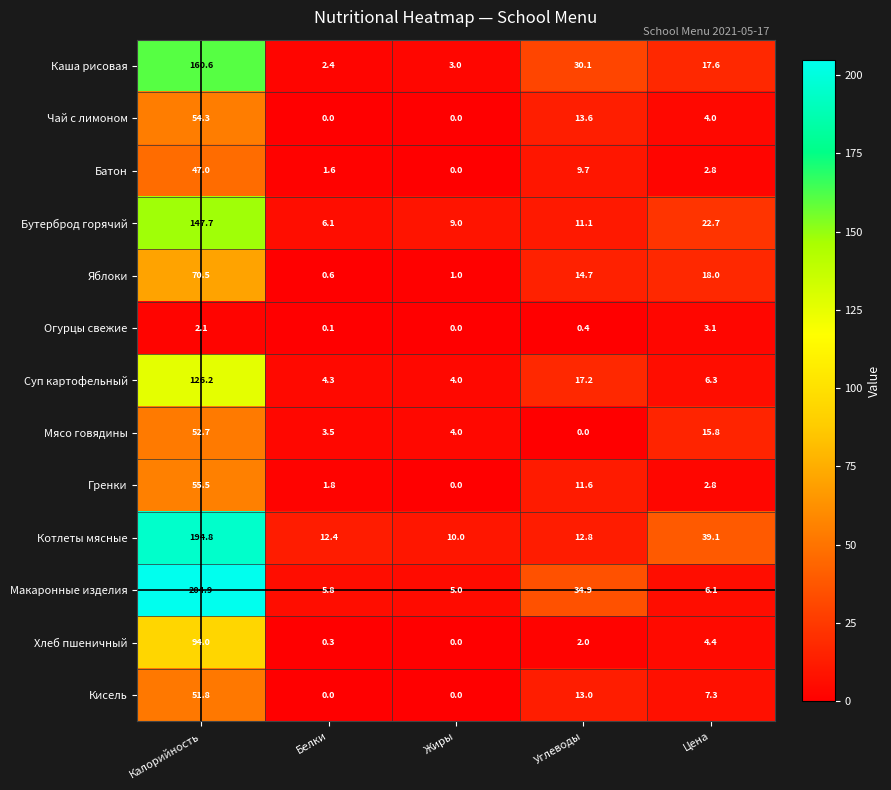

What is the difference between the maximum and minimum values in the Яблоки series?

69.9